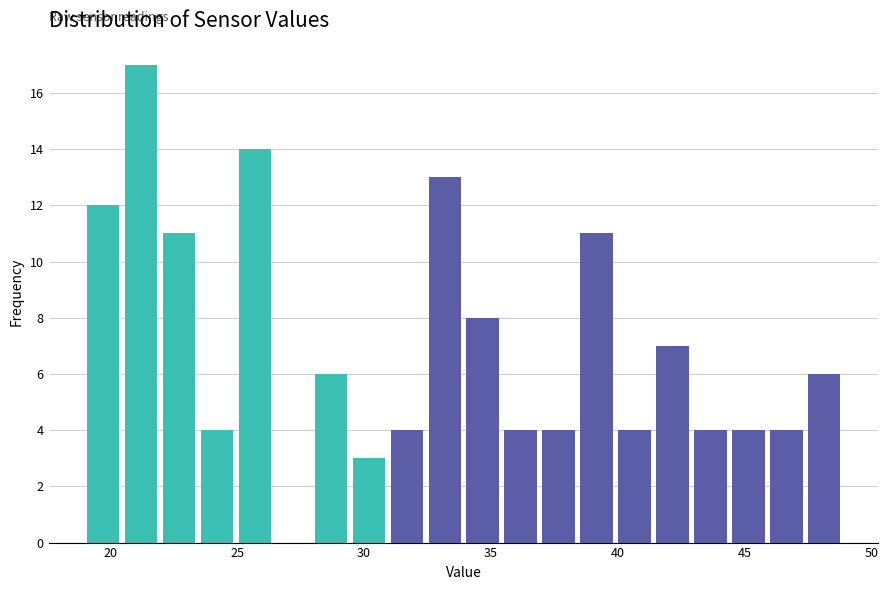

Read against the x-axis, roughly where is the centre of the tallest bar?

21.0